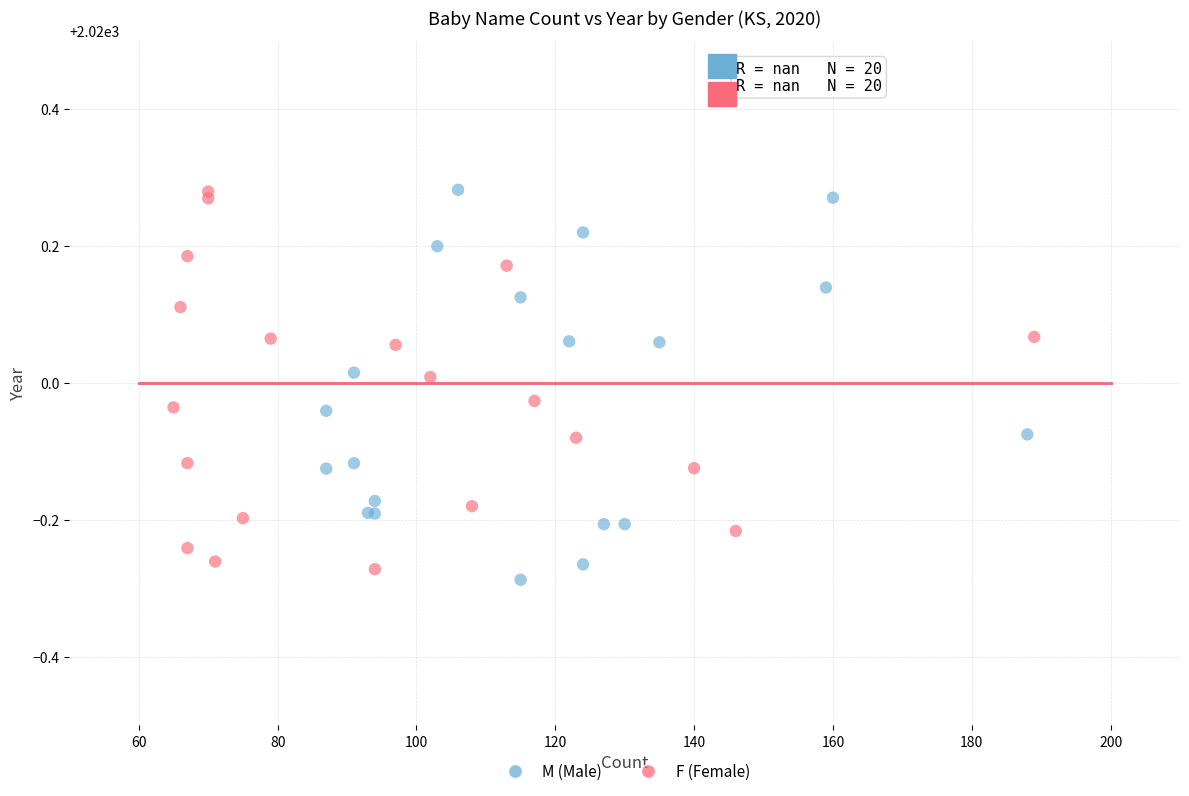

What are all the series names shown in the legend?

M (Male), F (Female)